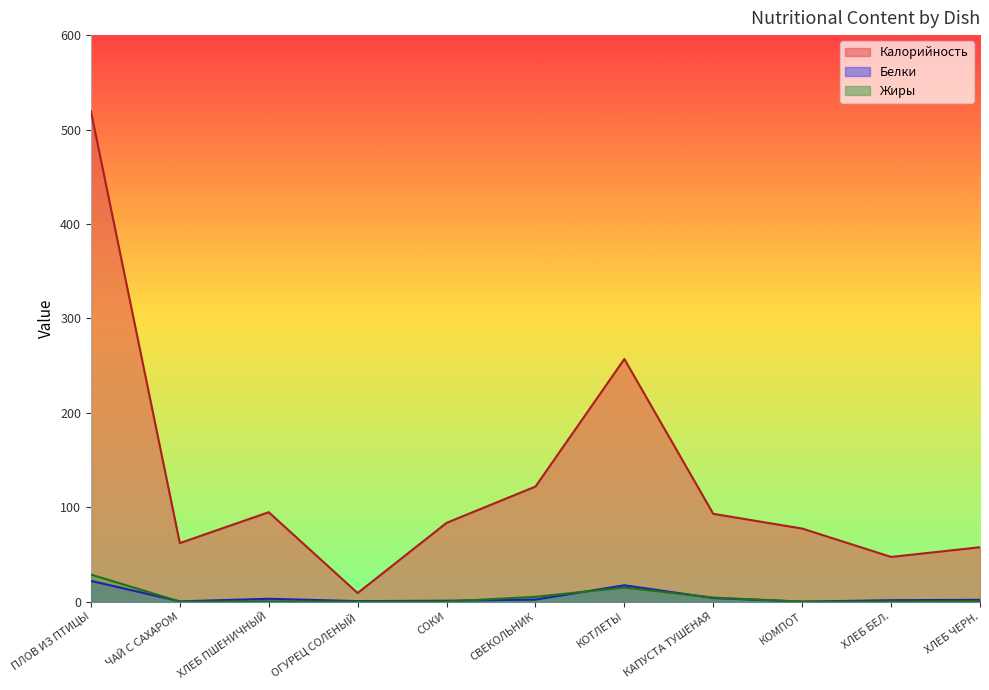

Is it true that Калорийность equals 57.6 at ХЛЕБ ЧЕРН.?

True